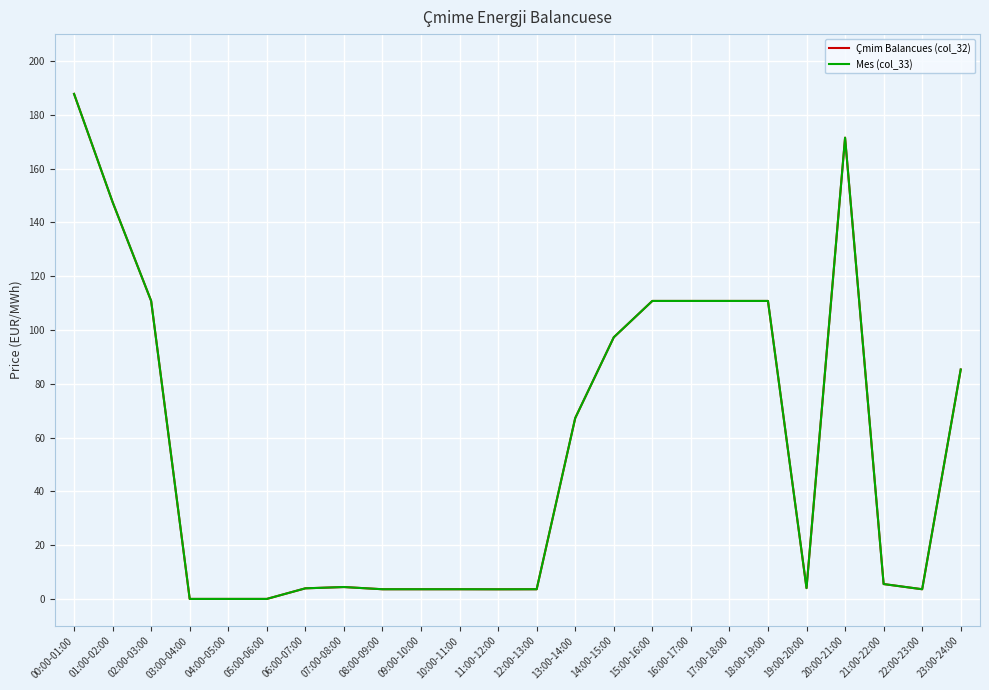

What is the sum of the Çmim Balancues (col_32) values at 23:00-24:00 and 10:00-11:00?

88.9